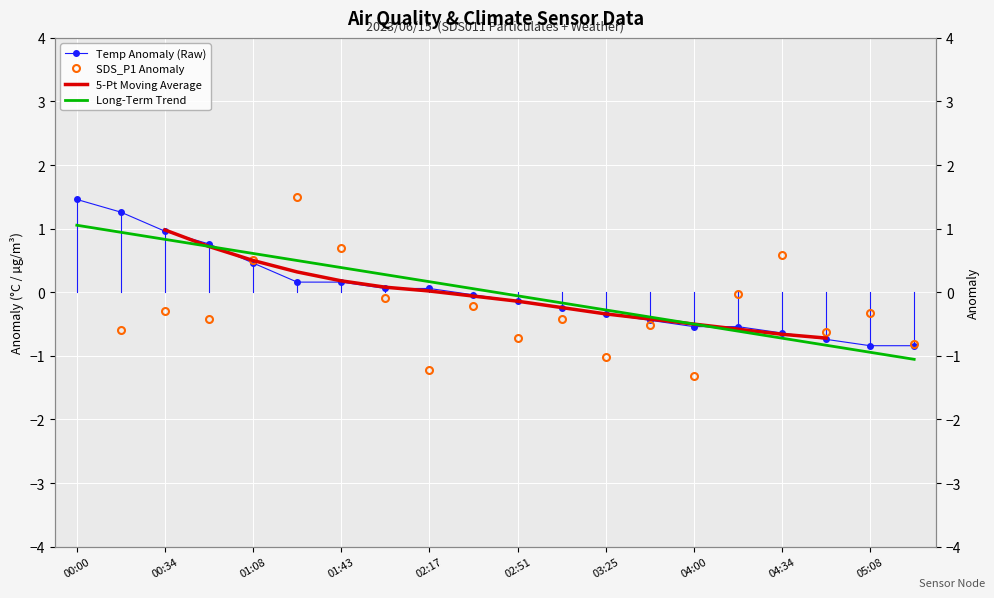

True or false: Long-Term Trend has a value of -0.7 at 04:34.

True